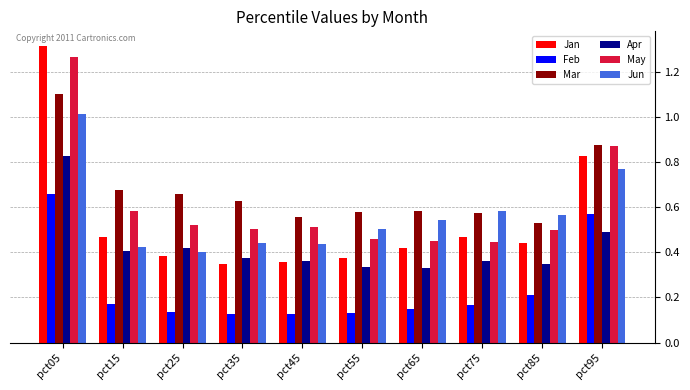

Which label corresponds to the largest value in the chart?

pct05